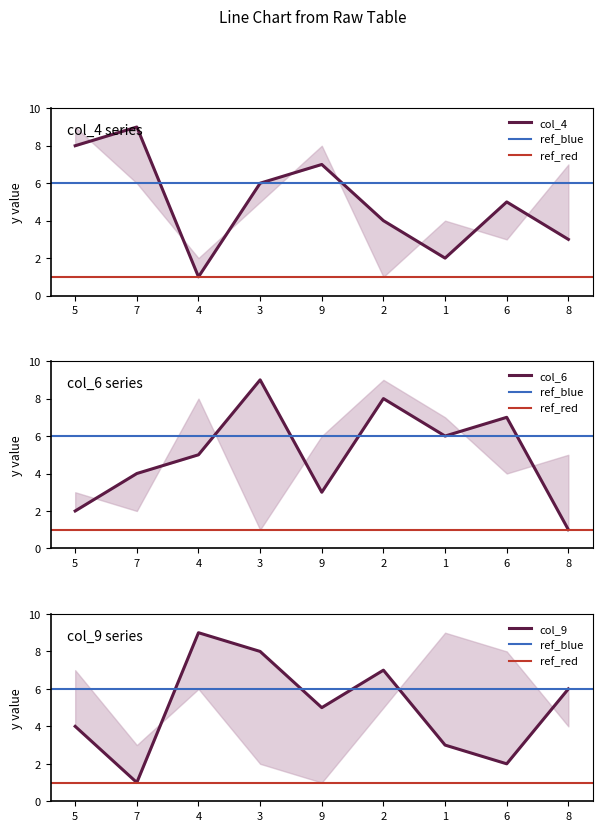

What is the difference between the highest and lowest values at 7?

8